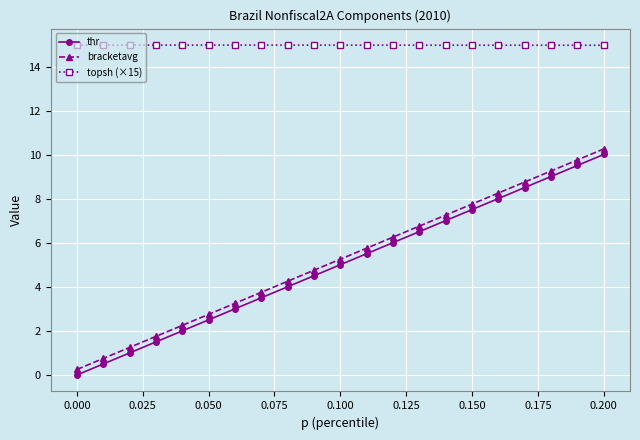

Reading left to right, transcribe all the data shown in this chart.

thr: 0.0	0.5	1.0	1.5	2.0	2.5	3.0	3.5	4.0	4.5	5.0	5.5	6.0	6.5	7.0	7.5	8.0	8.5	9.0	9.5	10.0
bracketavg: 0.3	0.8	1.3	1.8	2.3	2.8	3.3	3.8	4.3	4.8	5.3	5.8	6.3	6.8	7.3	7.8	8.3	8.8	9.3	9.8	10.3
topsh (×15): 15.0	15.0	15.0	15.0	15.0	15.0	15.0	15.0	15.0	15.0	15.0	15.0	15.0	15.0	15.0	15.0	15.0	15.0	15.0	15.0	15.0